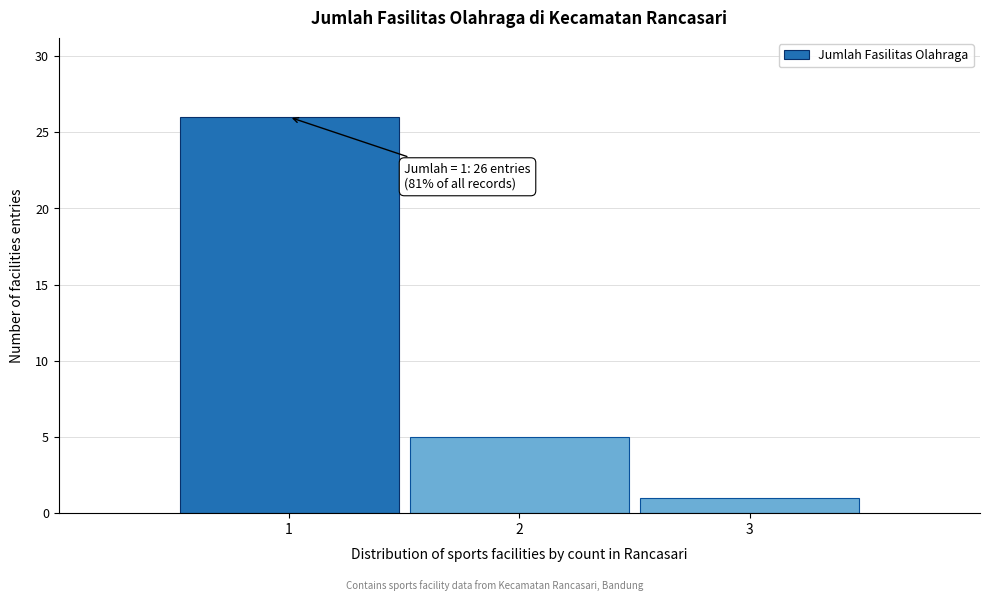

Which range on the x-axis has the tallest bar?

0.5 to 1.5